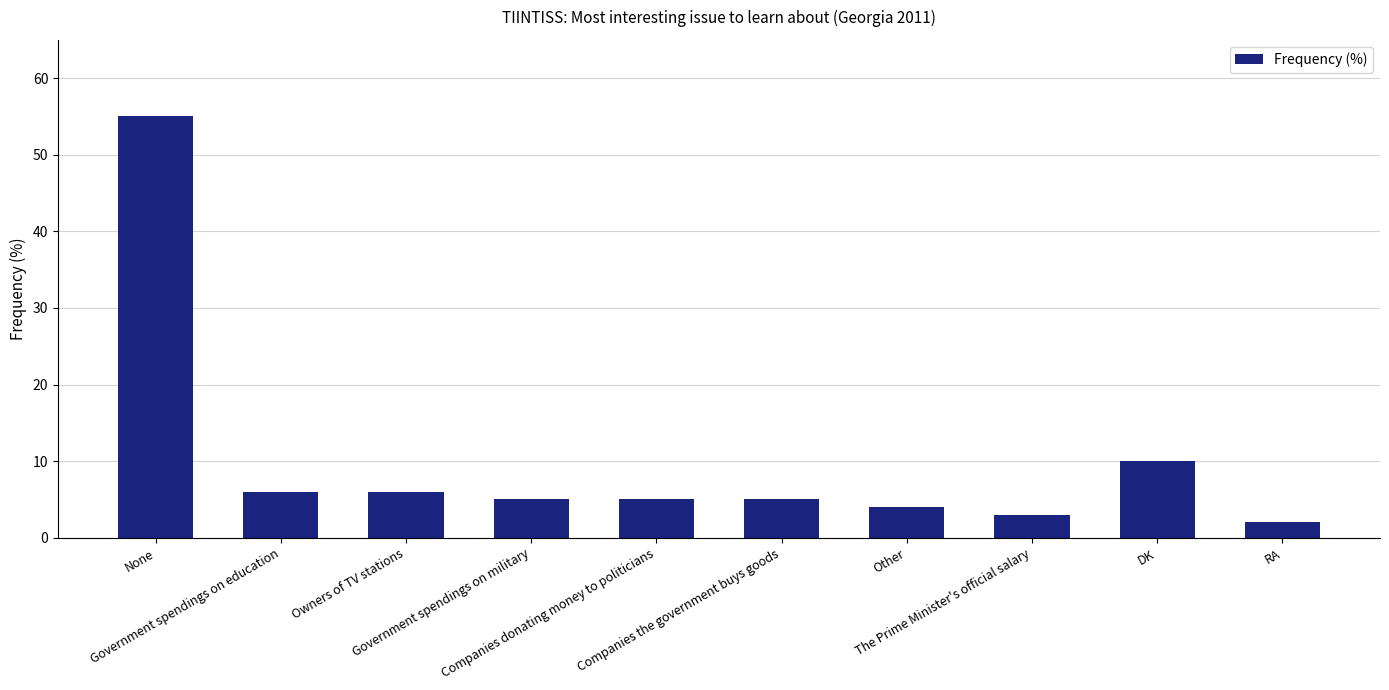

Count the number of categories in the chart.

10